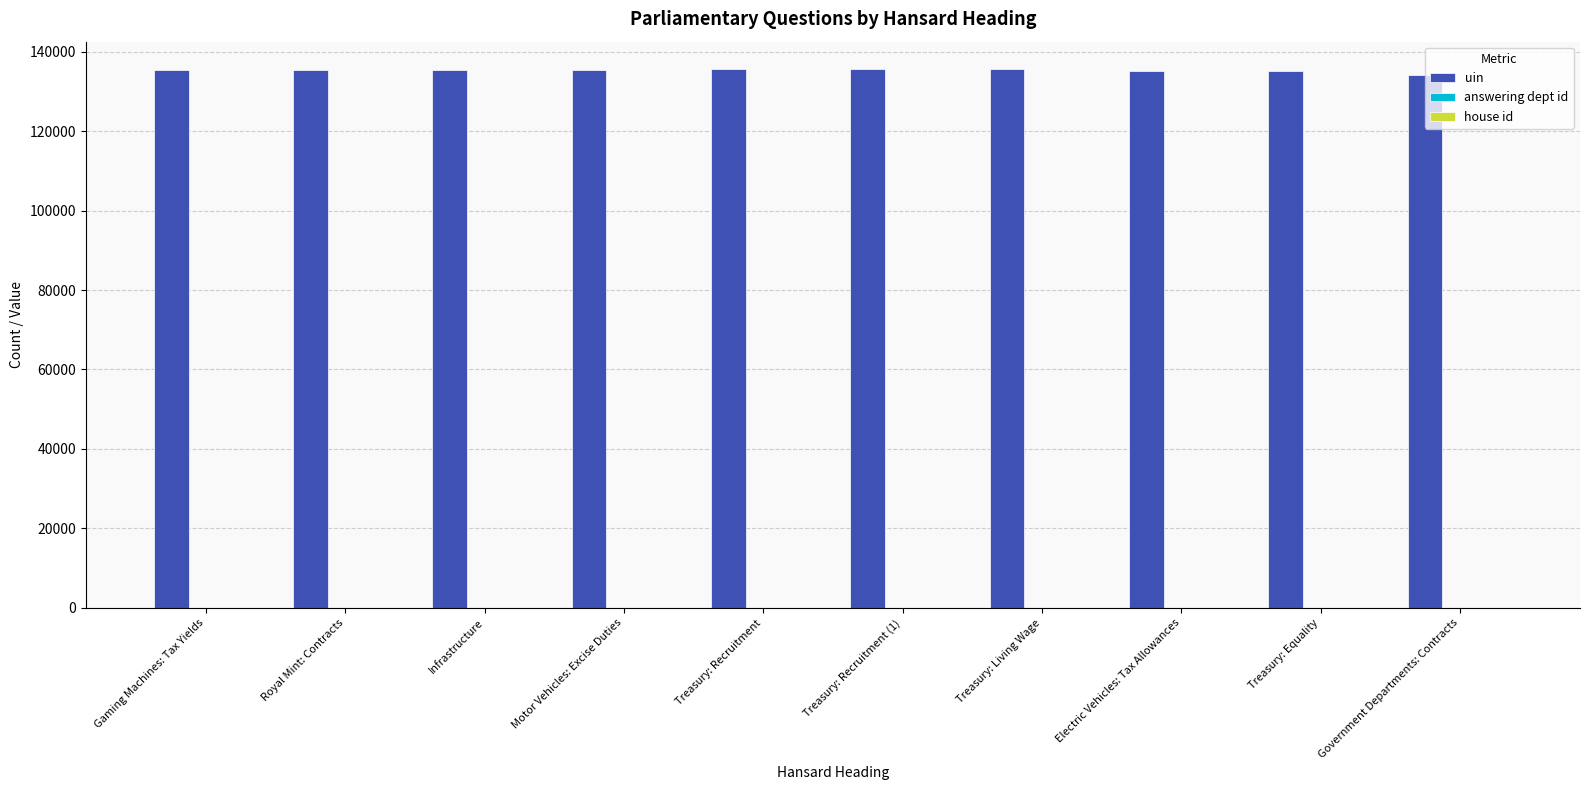

What is the greatest value displayed?

135697